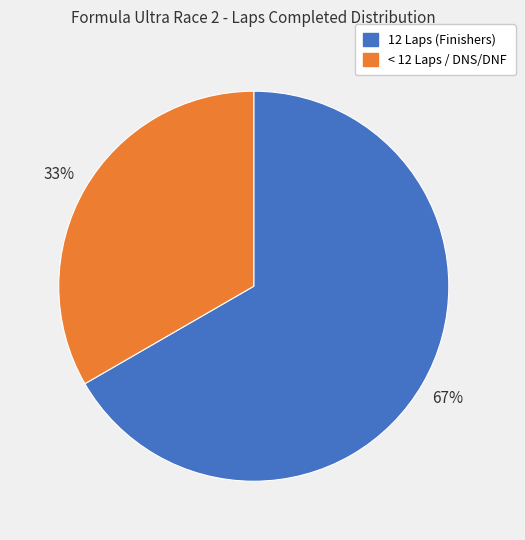

Does any single category account for the majority?

Yes